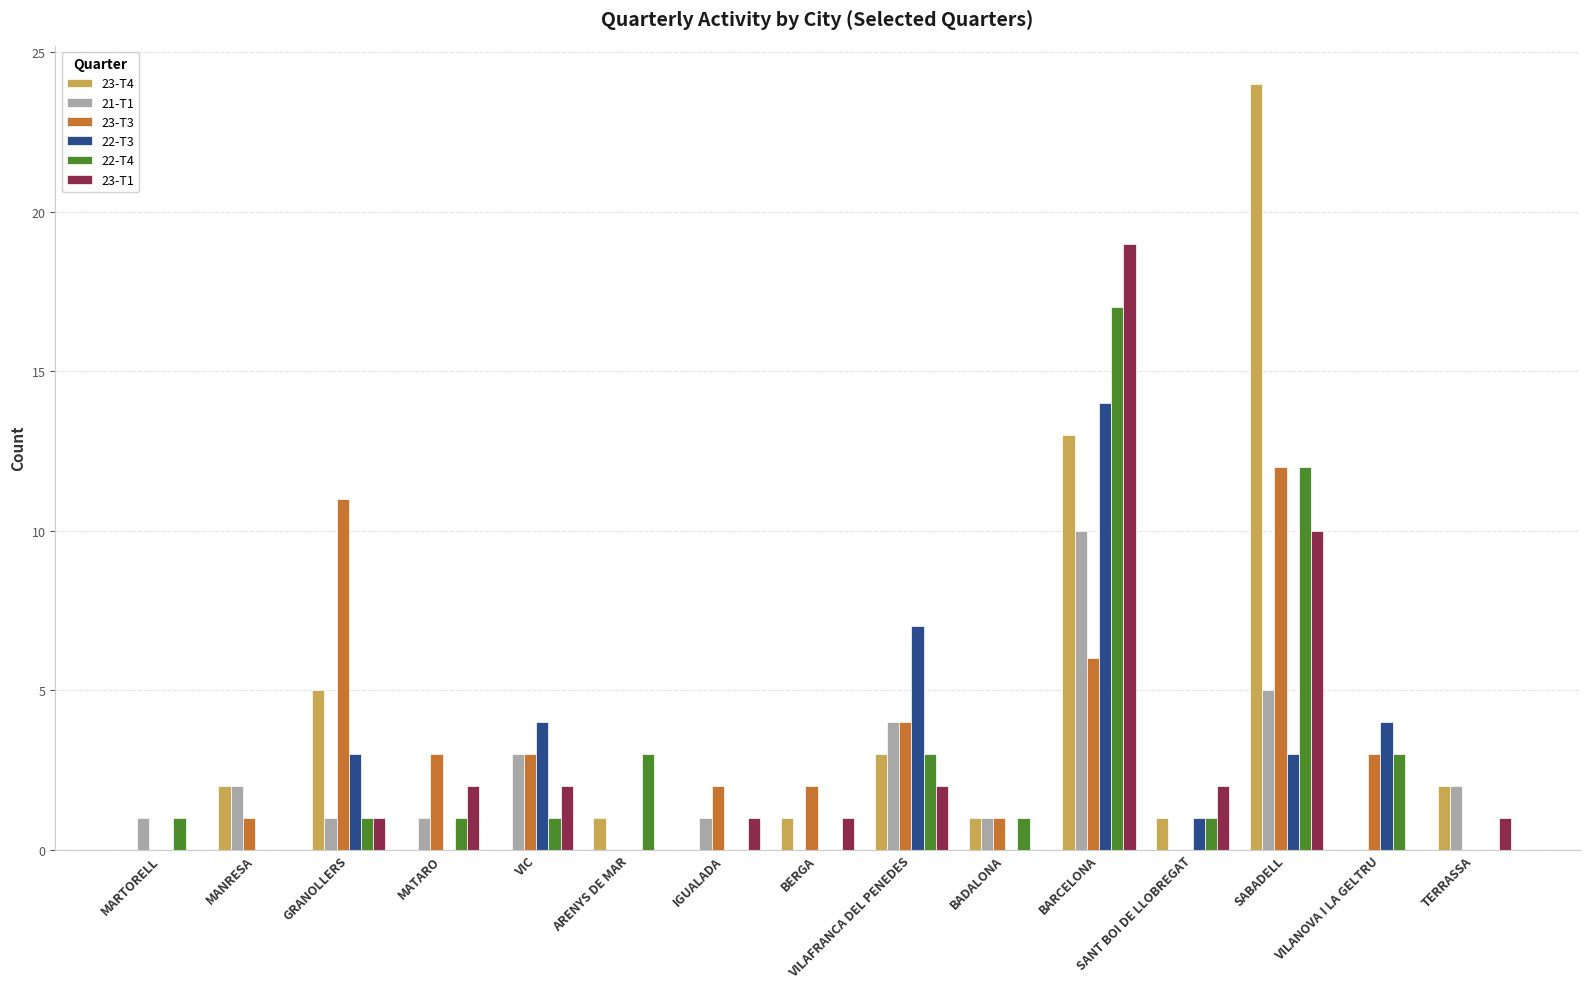

The value of 22-T3 at GRANOLLERS is 3. True or false?

True